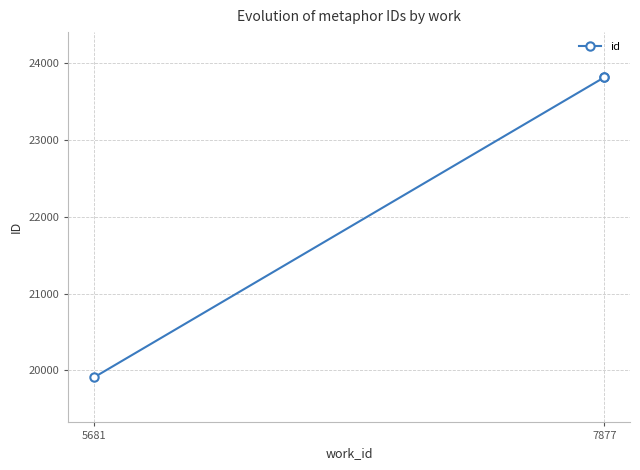

The chart shows a value of 19910 at 5681. True or false?

True